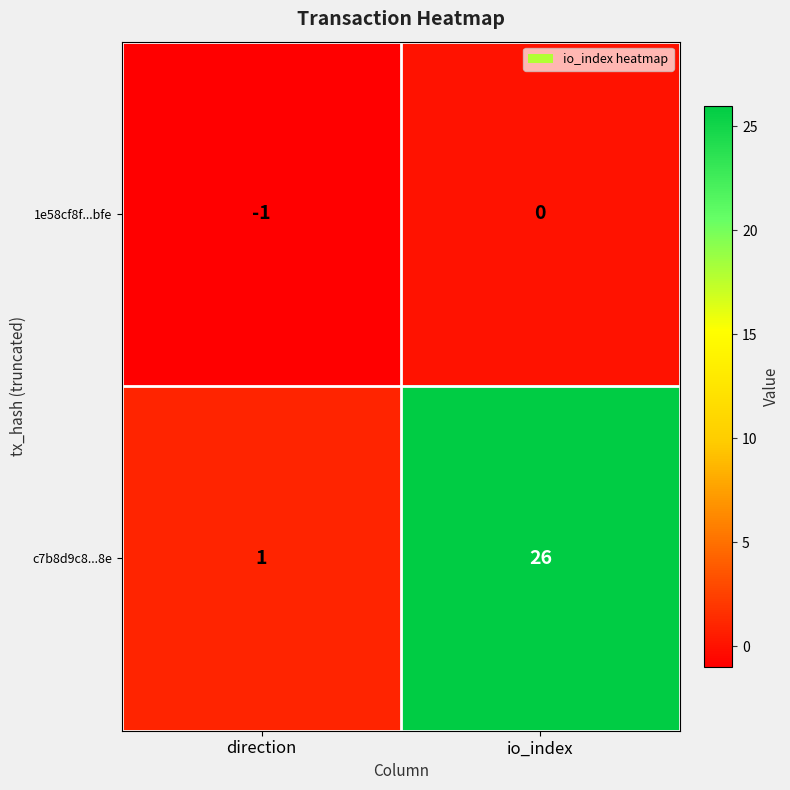

At which category is the sum across all series the highest?

io_index